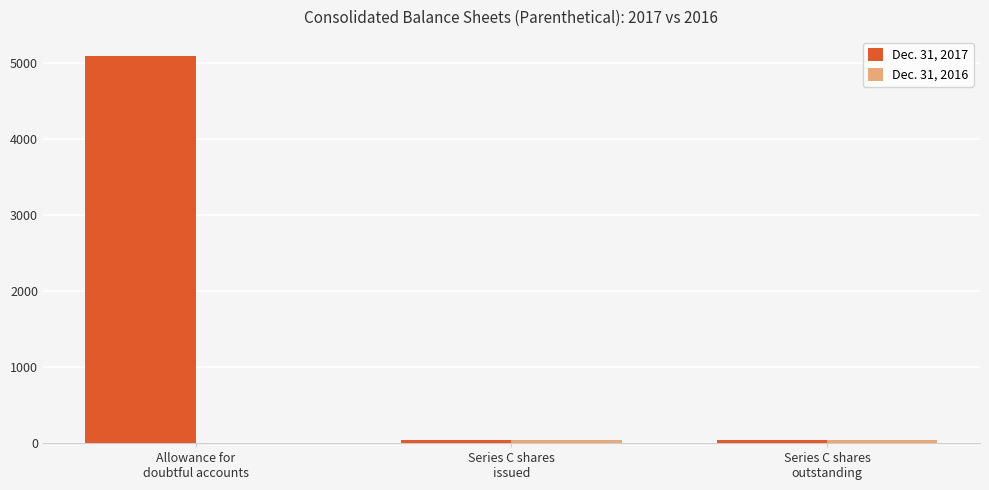

What is the greatest value displayed?

5092.0